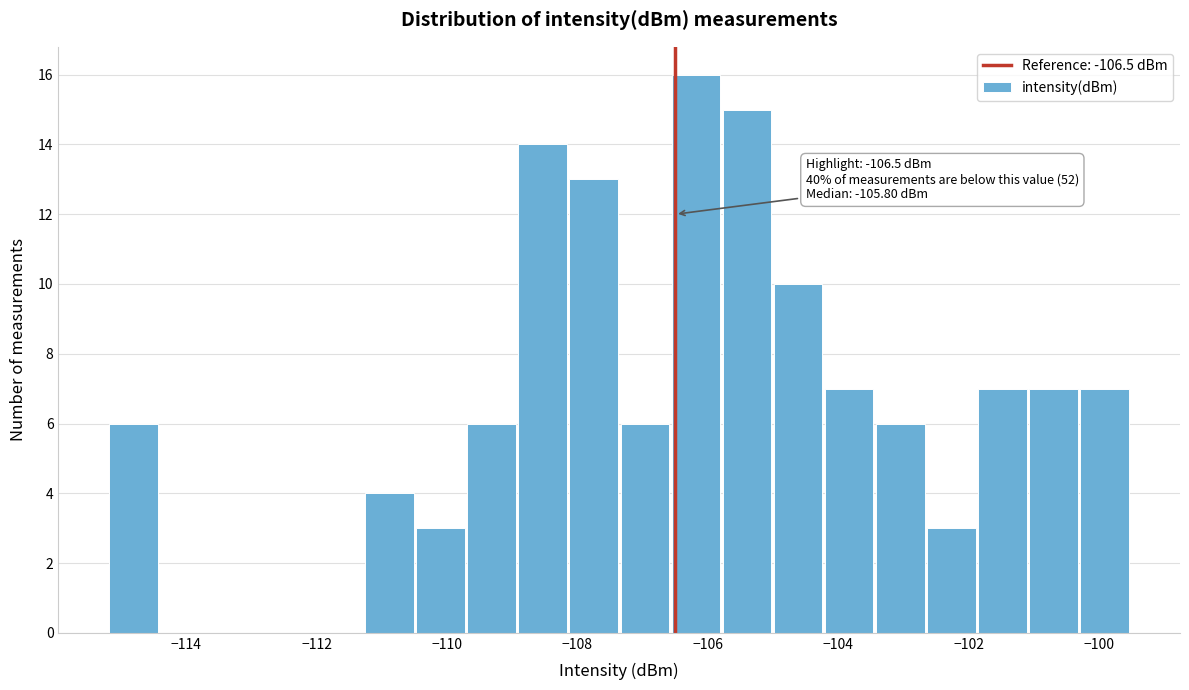

Around what value on the x-axis is the tallest bar? Give the approximate position of its centre, as read against the axis.

-106.2